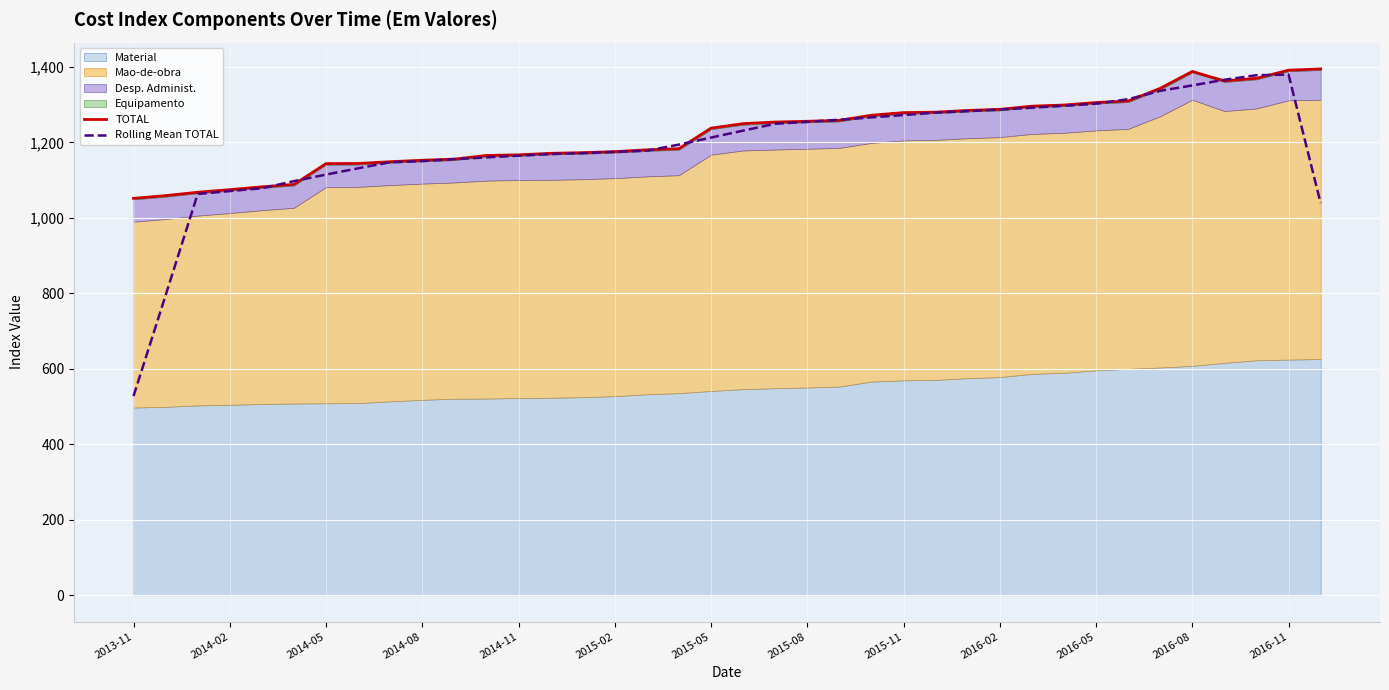

What is the minimum value for Rolling Mean TOTAL?

527.6